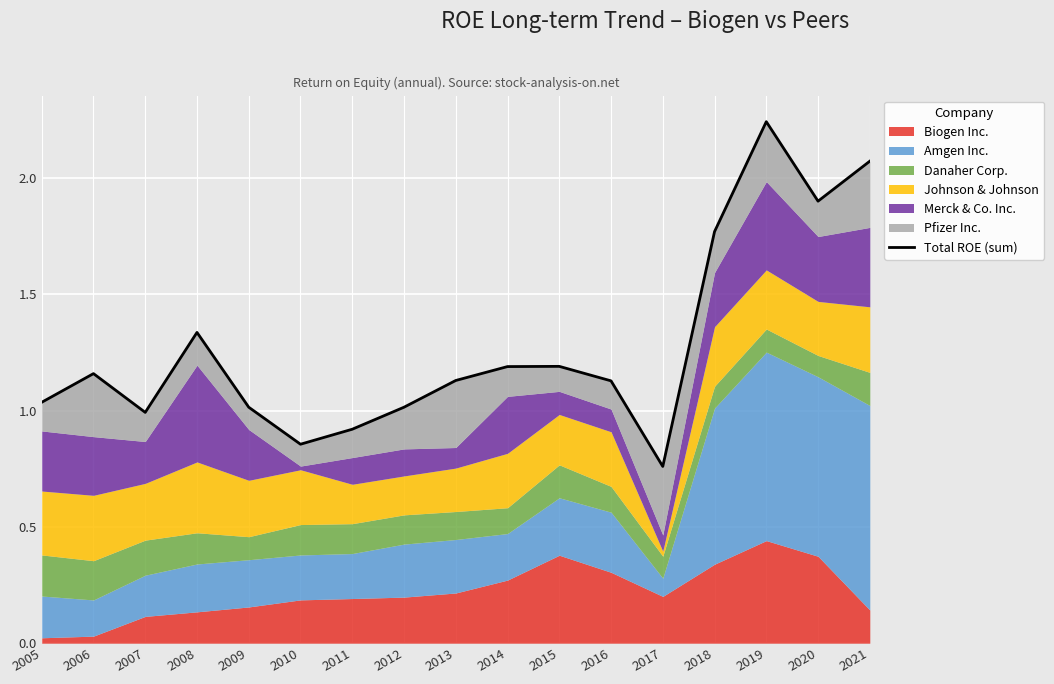

Reading left to right, list all the values displayed in this chart.

1.0	1.2	1.0	1.3	1.0	0.9	0.9	1.0	1.1	1.2	1.2	1.1	0.8	1.8	2.2	1.9	2.1